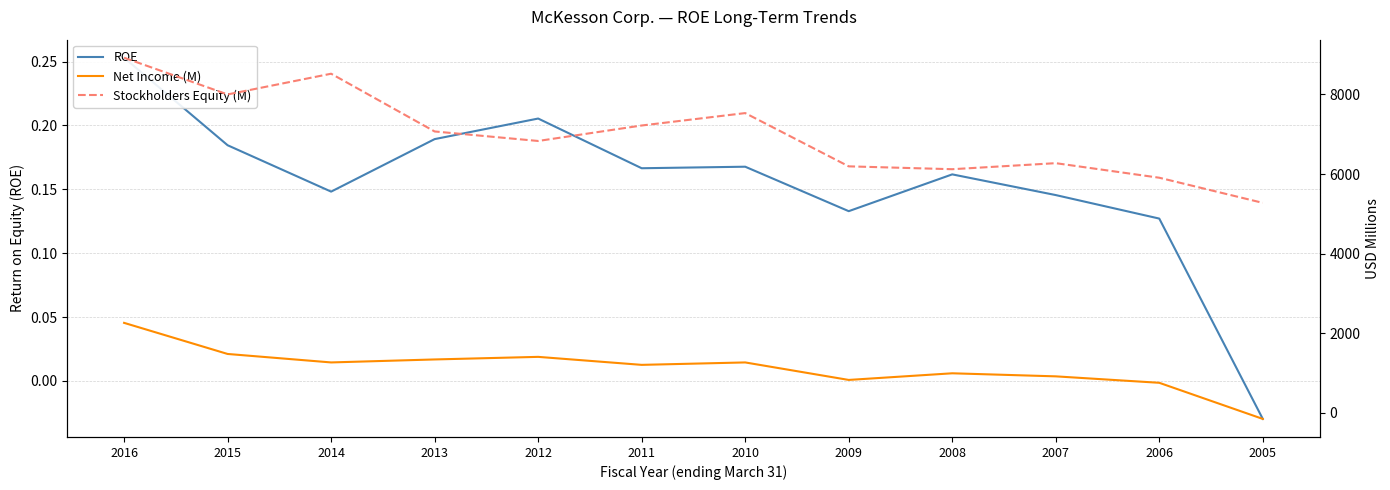

How many interior local peaks does the ROE series have?

3